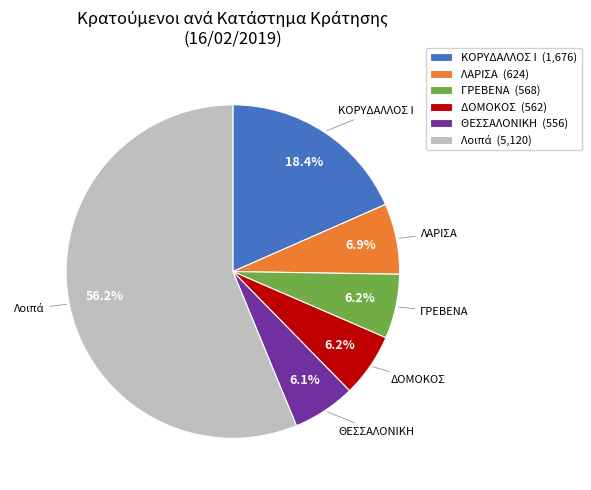

Is there any slice that represents more than half of the pie?

Yes